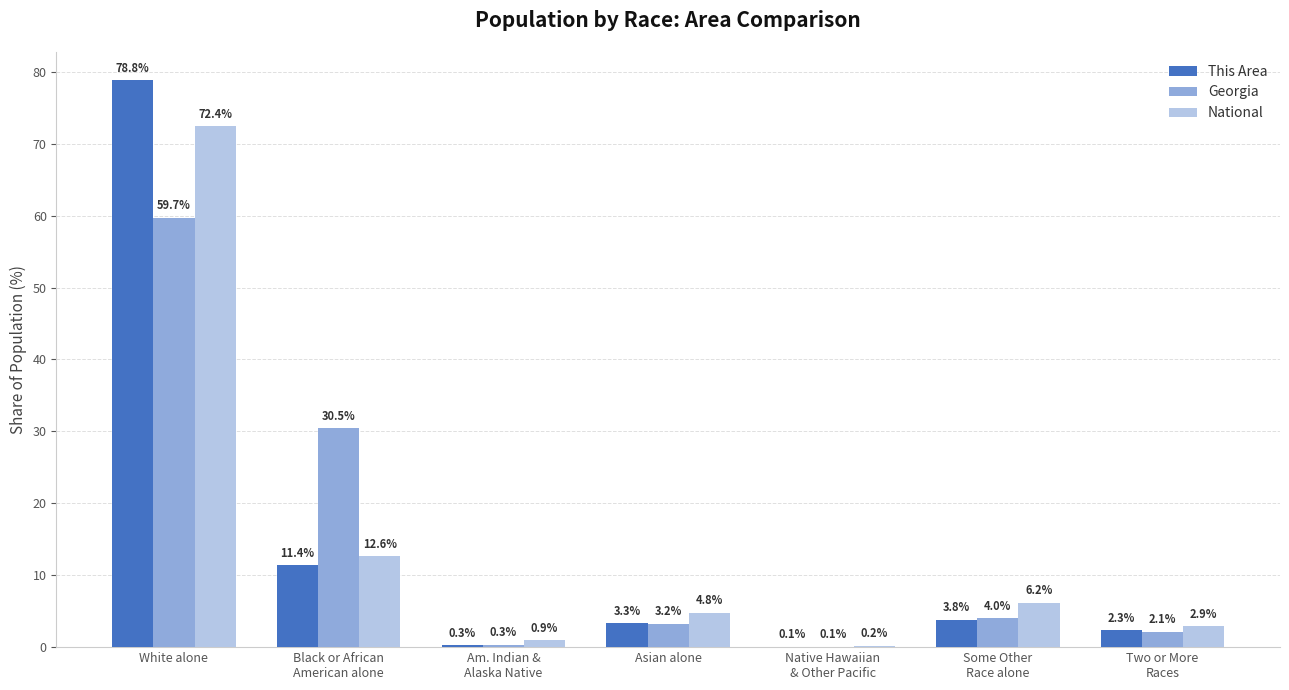

What is the total value across all series at Asian alone?

11.3